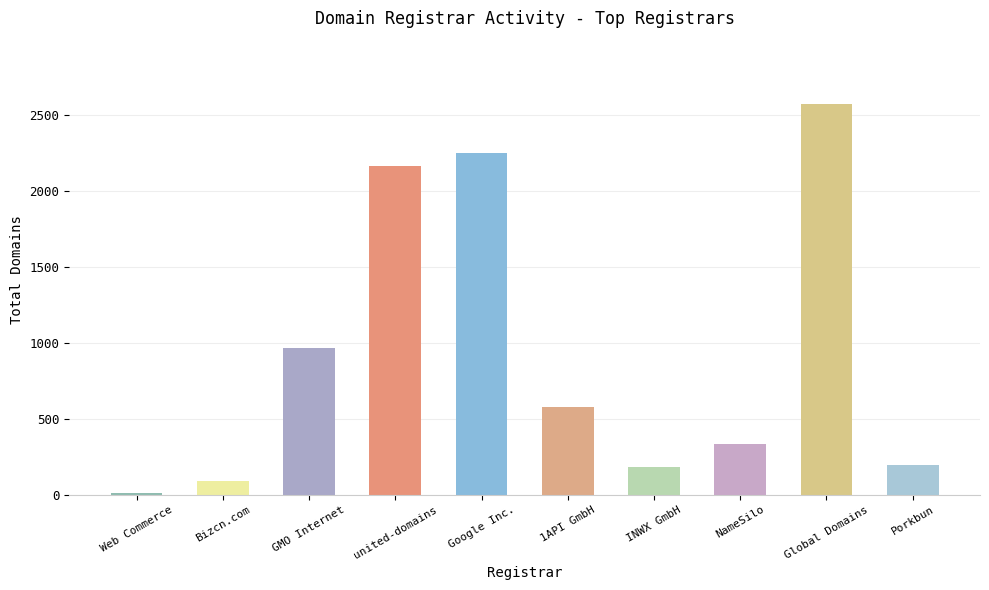

Reading left to right, extract all data points from this chart.

Web Commerce=12	Bizcn.com=89	GMO Internet=968	united-domains=2161	Google Inc.=2247	1API GmbH=575	INWX GmbH=183	NameSilo=332	Global Domains=2574	Porkbun=198